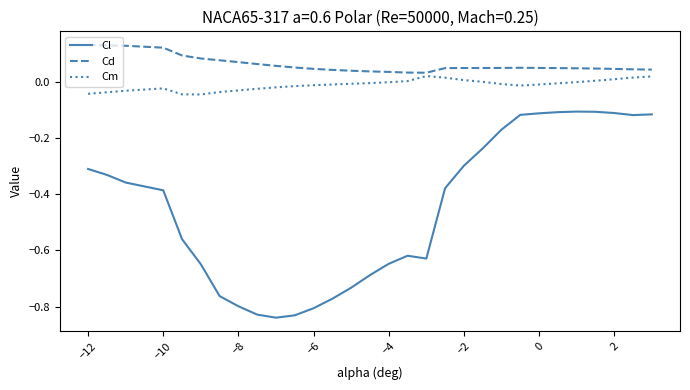

True or false: Cd and Cm intersect in this chart.

False